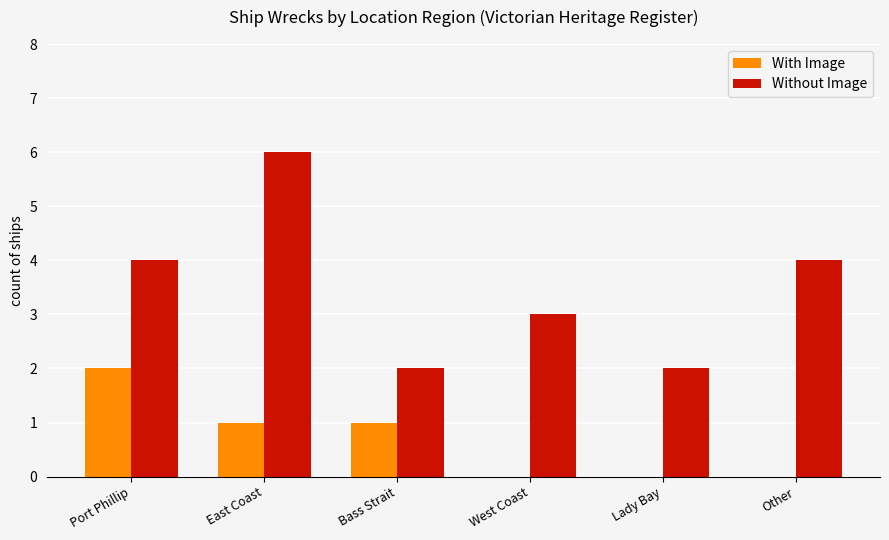

True or false: Without Image has a value of 3 at Port Phillip.

False